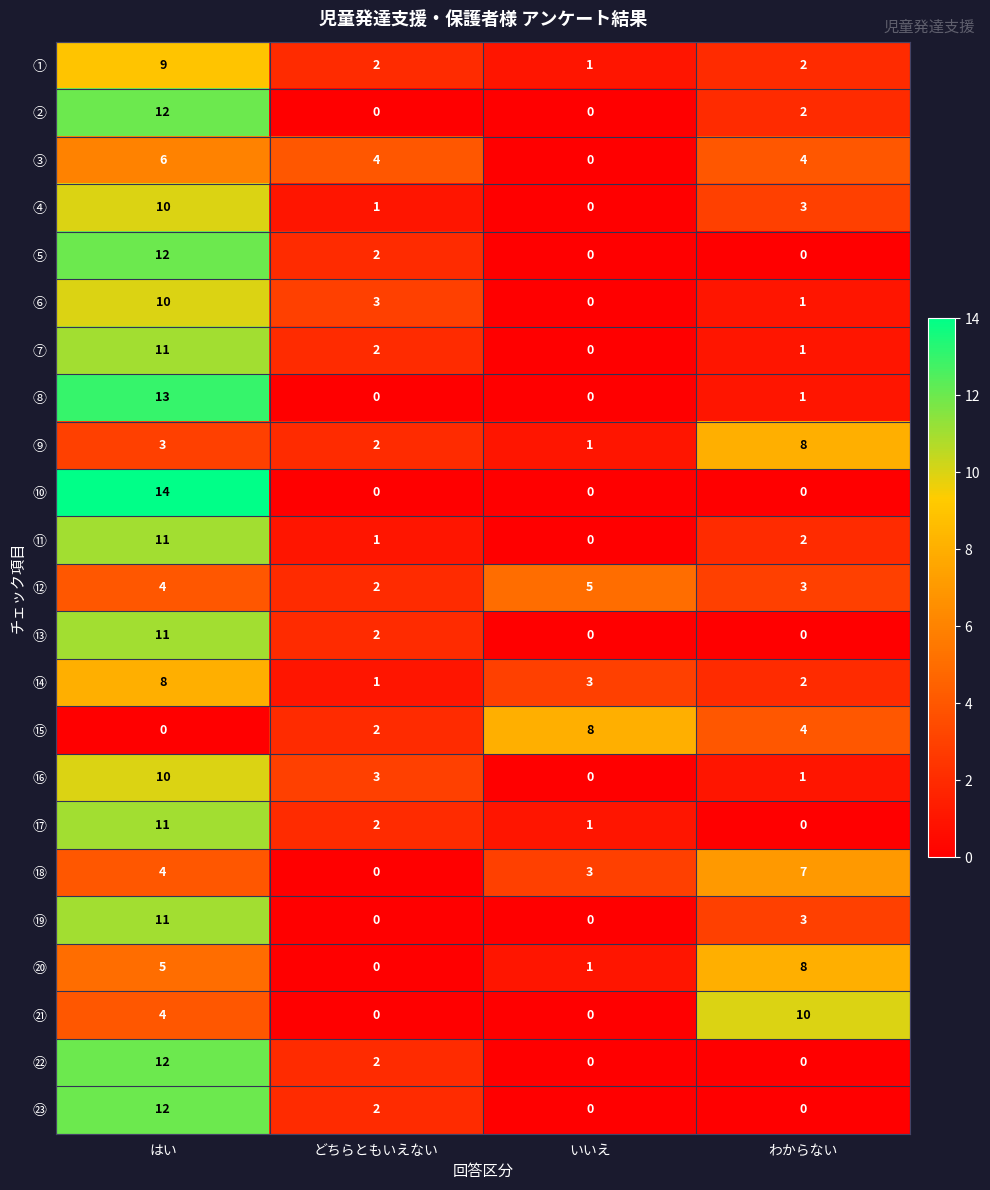

At which label is ⑪ closest to 5?

わからない